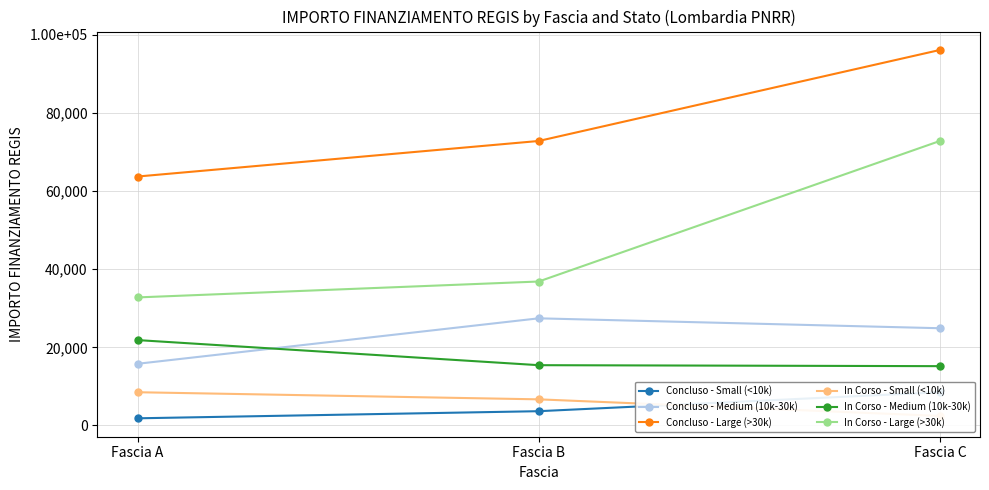

Which series has the widest spread of values?

In Corso - Large (>30k)